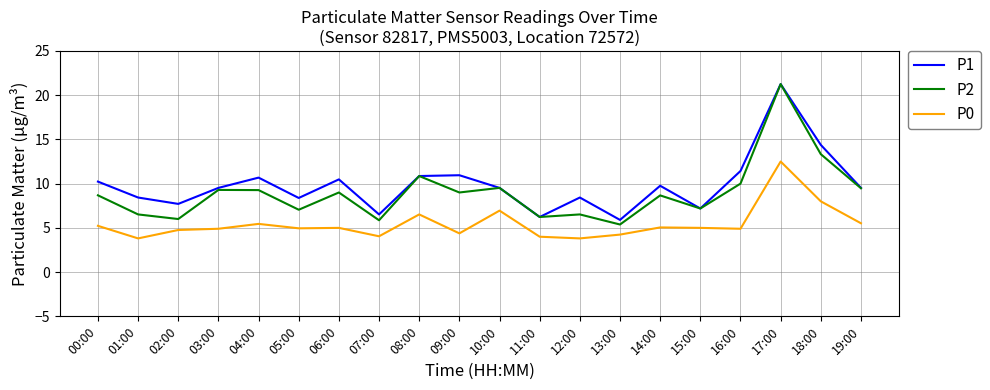

The P1 series shows 34.3 at 17:00. True or false?

False